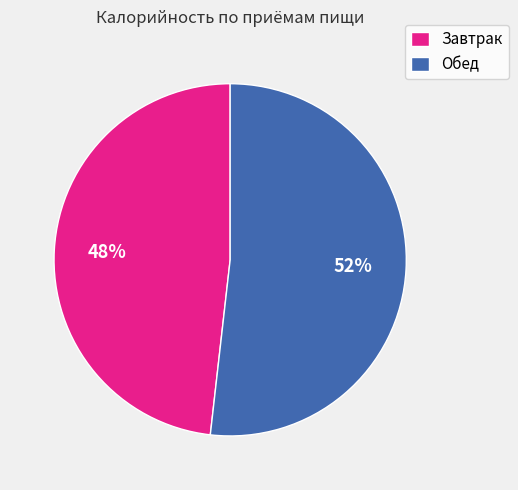

Which has a higher value, Обед or Завтрак?

Обед